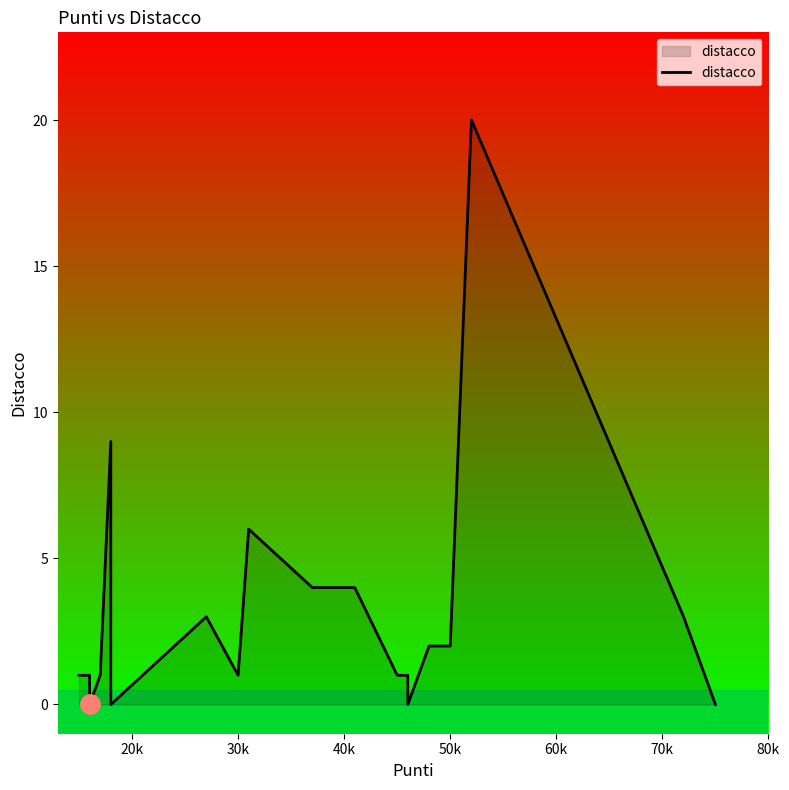

How many interior local peaks (higher than both neighbors) does the data have?

4